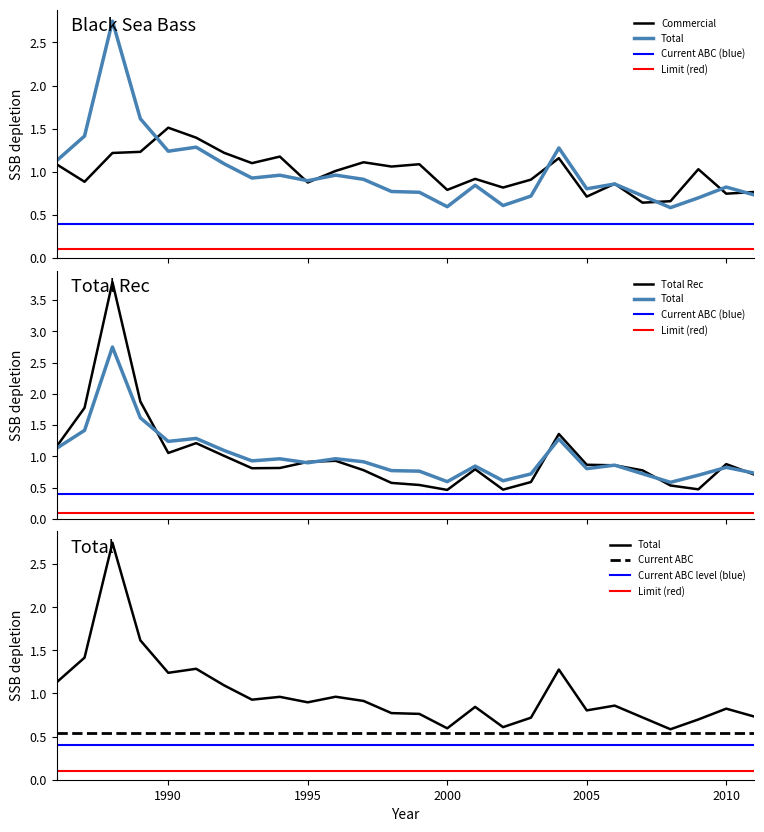

What is the maximum value for Commercial?

1.5